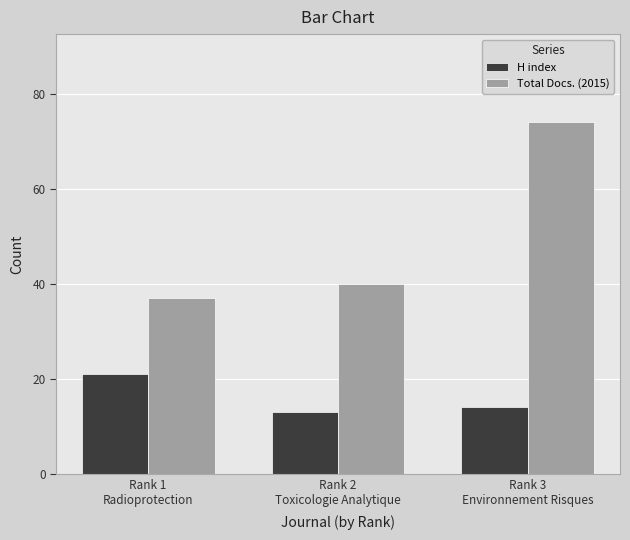

What is the difference between the maximum and minimum values in the Total Docs. (2015) series?

37